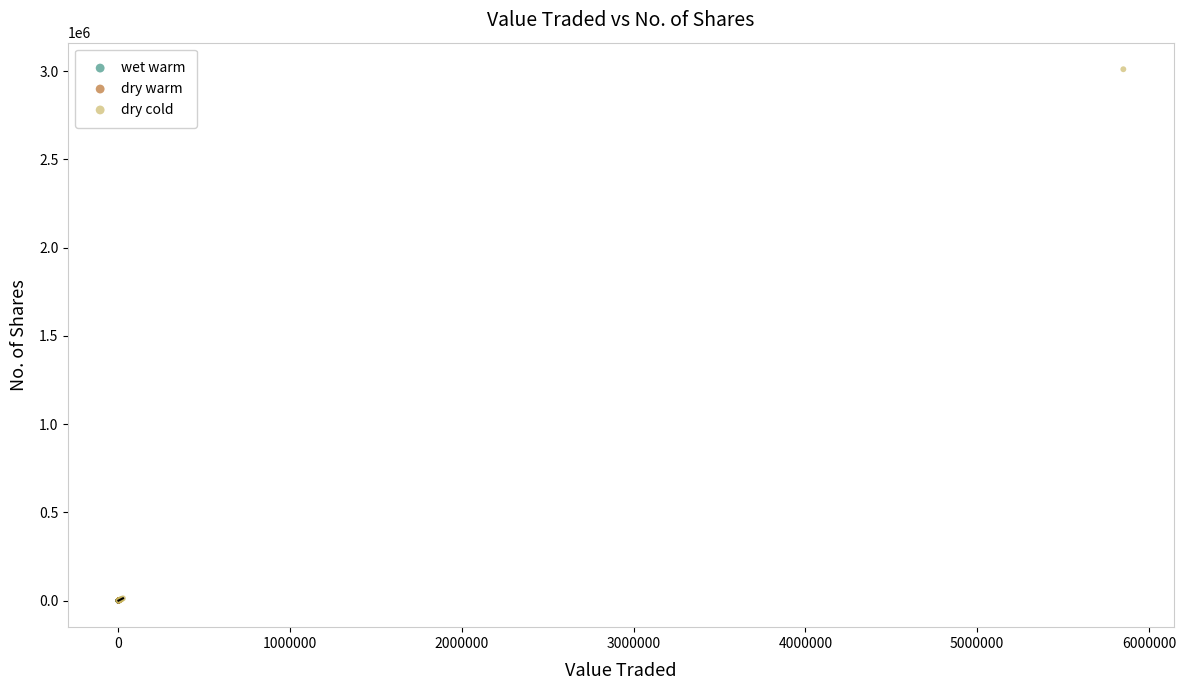

Which series has the widest spread of Y values?

dry cold